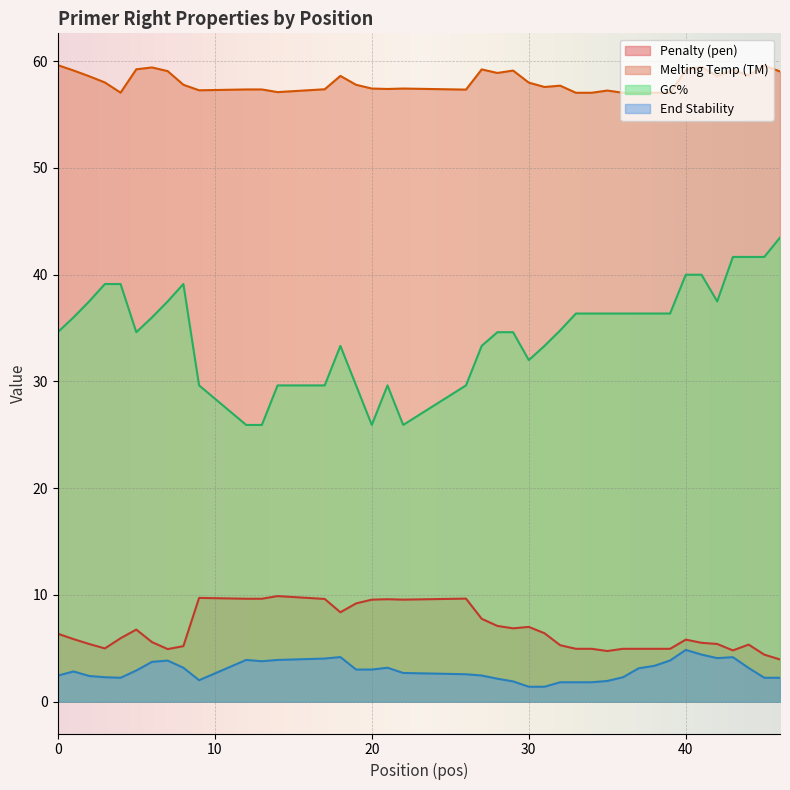

True or false: PRIMER_RIGHT_0_TM and PRIMER_RIGHT_0_END_STABILITY intersect in this chart.

False